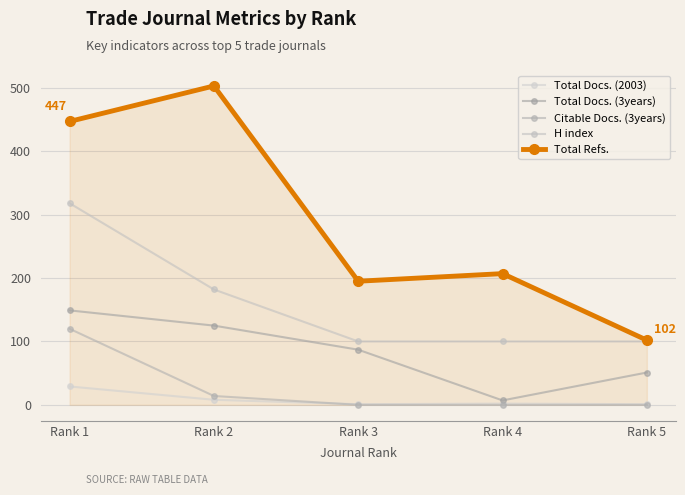

True or false: Total Docs. (3years) and H index cross at least once.

False